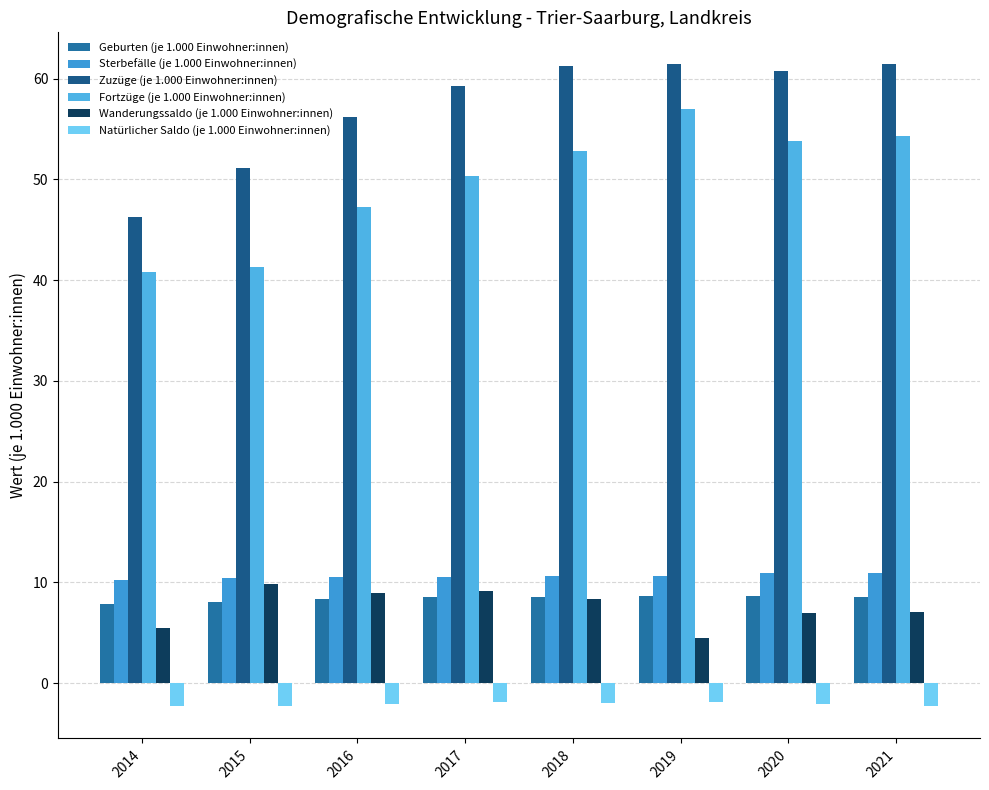

Which series has the largest total across all categories?

Zuzüge (je 1.000 Einwohner:innen)